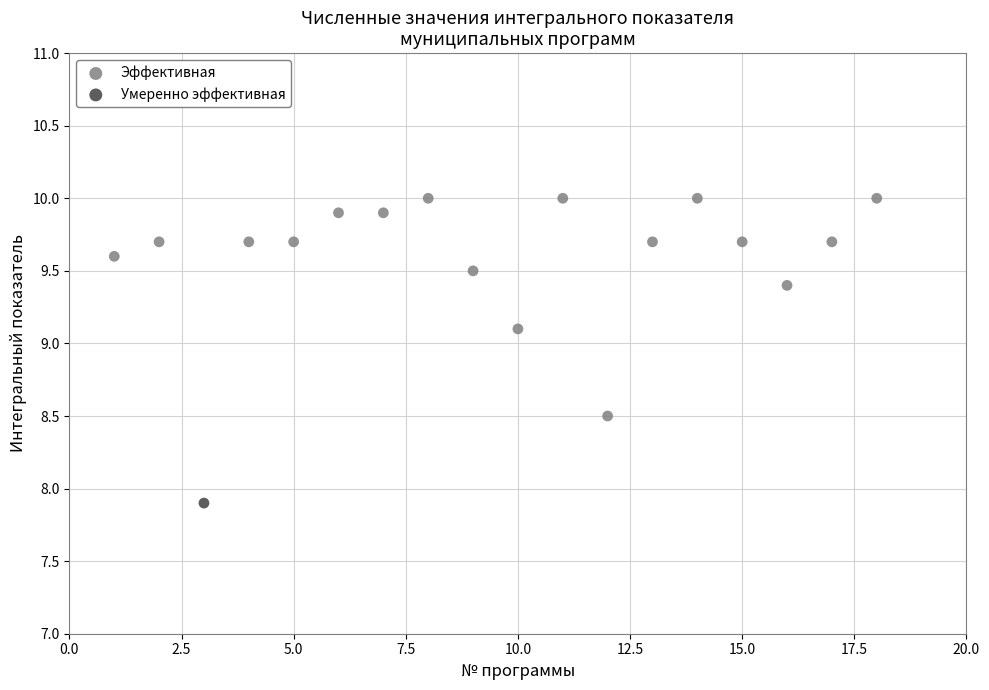

What are all the series names shown in the legend?

Эффективная, Умеренно эффективная